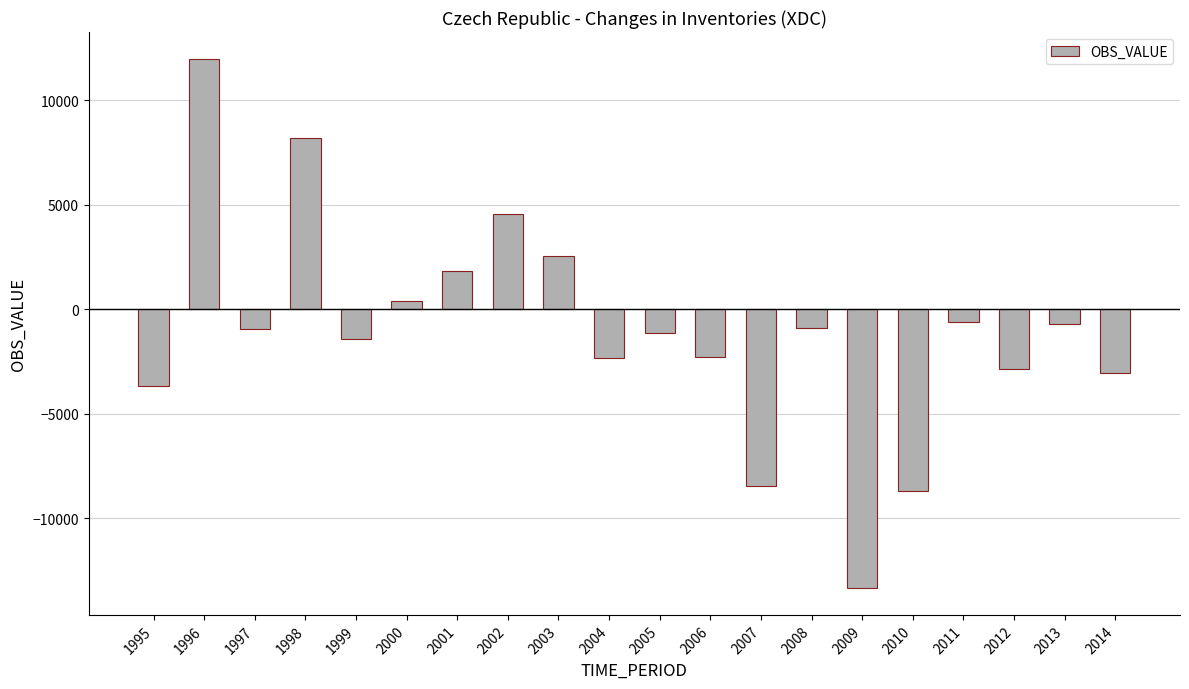

What is the difference between the values at 1996 and 1998?

3815